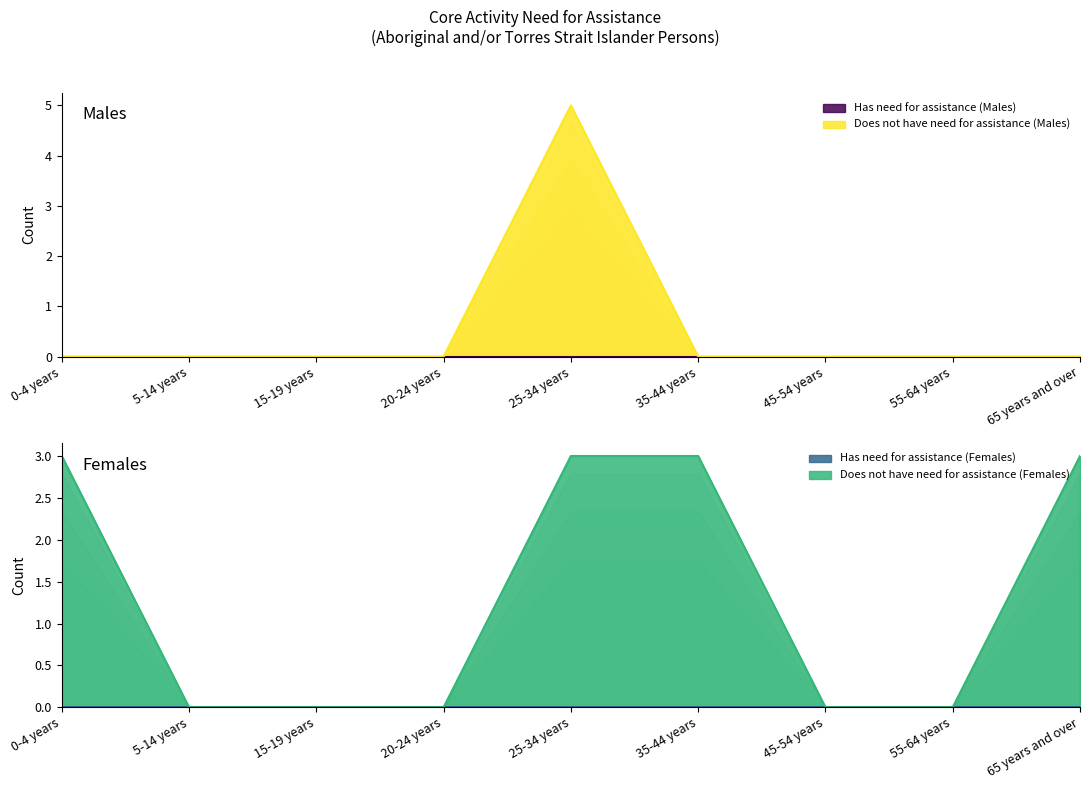

List the labels in order of Does not have need for assistance (Females) value, smallest first.

5-14 years, 15-19 years, 20-24 years, 45-54 years, 55-64 years, 0-4 years, 25-34 years, 35-44 years, 65 years and over